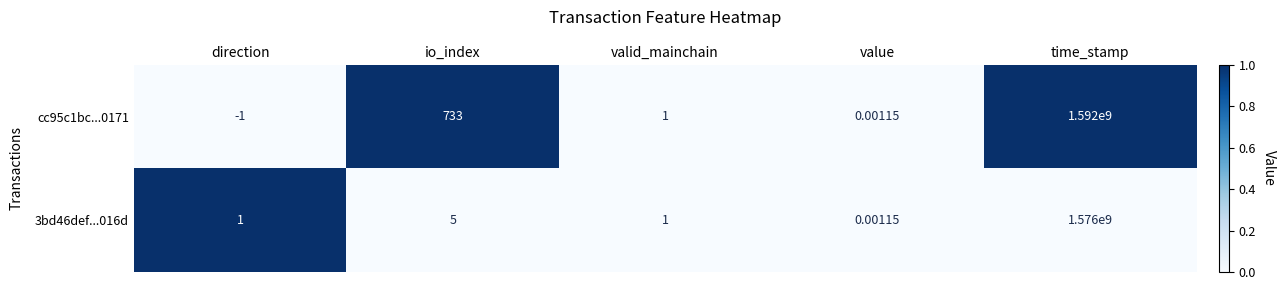

Which label corresponds to the smallest value in the chart?

direction